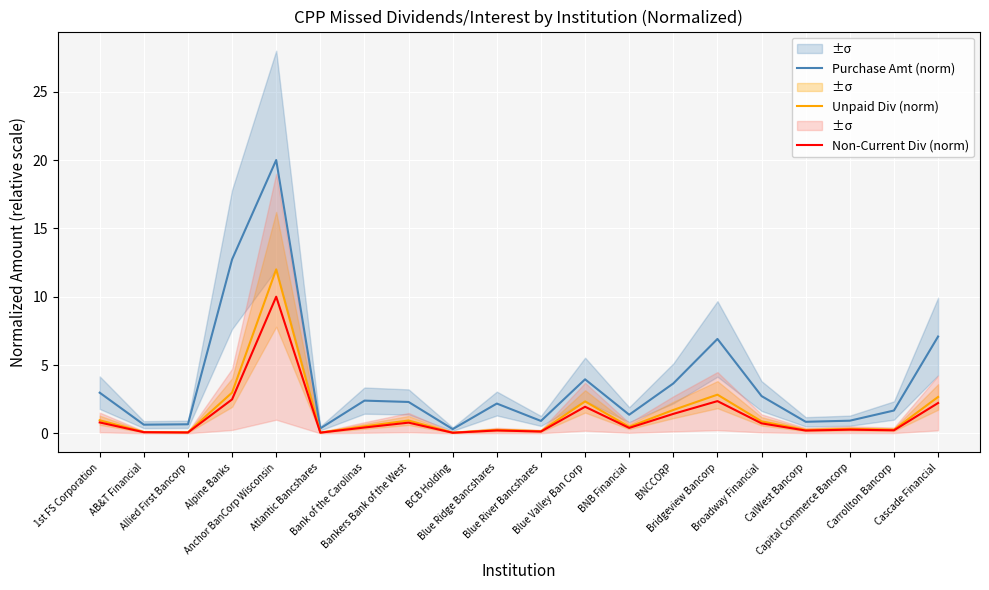

What is the difference between the second highest and second lowest values in the Non-Current Div (norm) series?

2.4